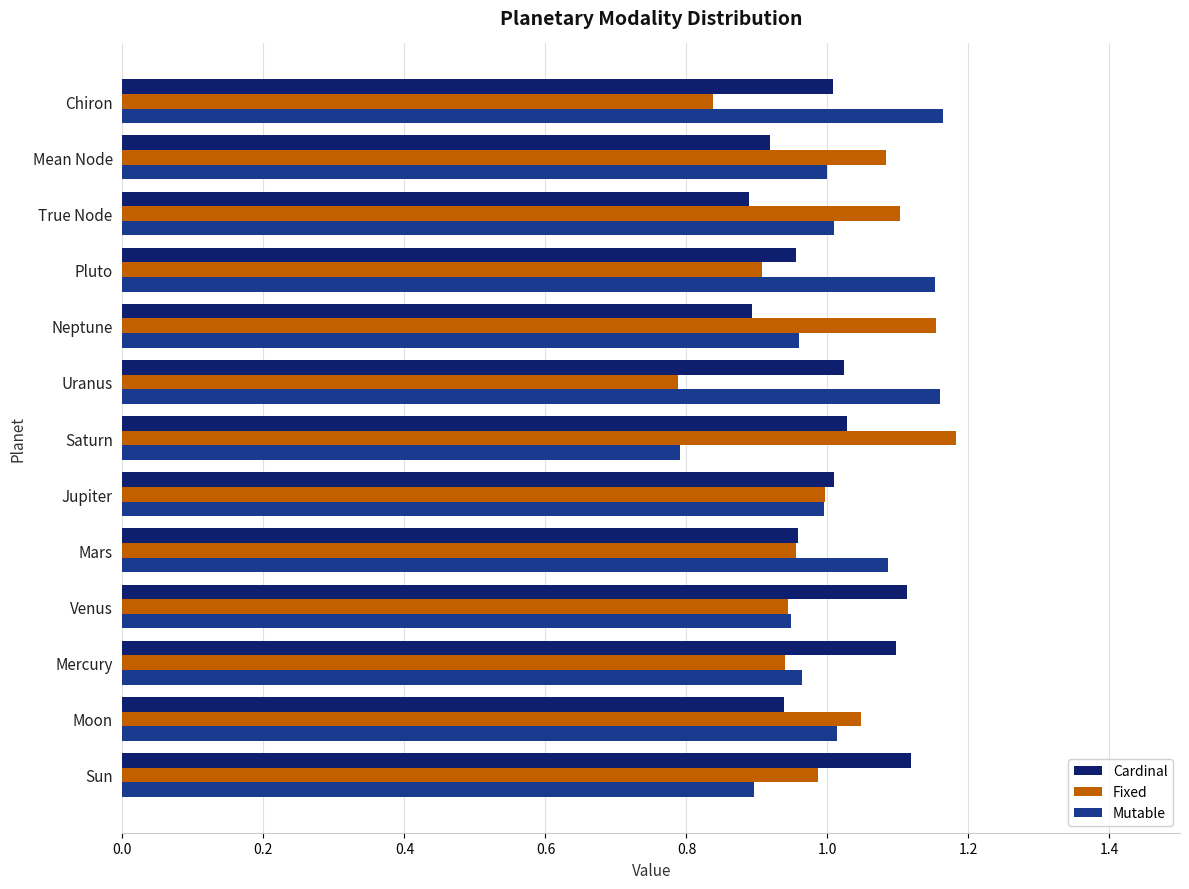

What are all the series names shown in the legend?

Cardinal, Fixed, Mutable